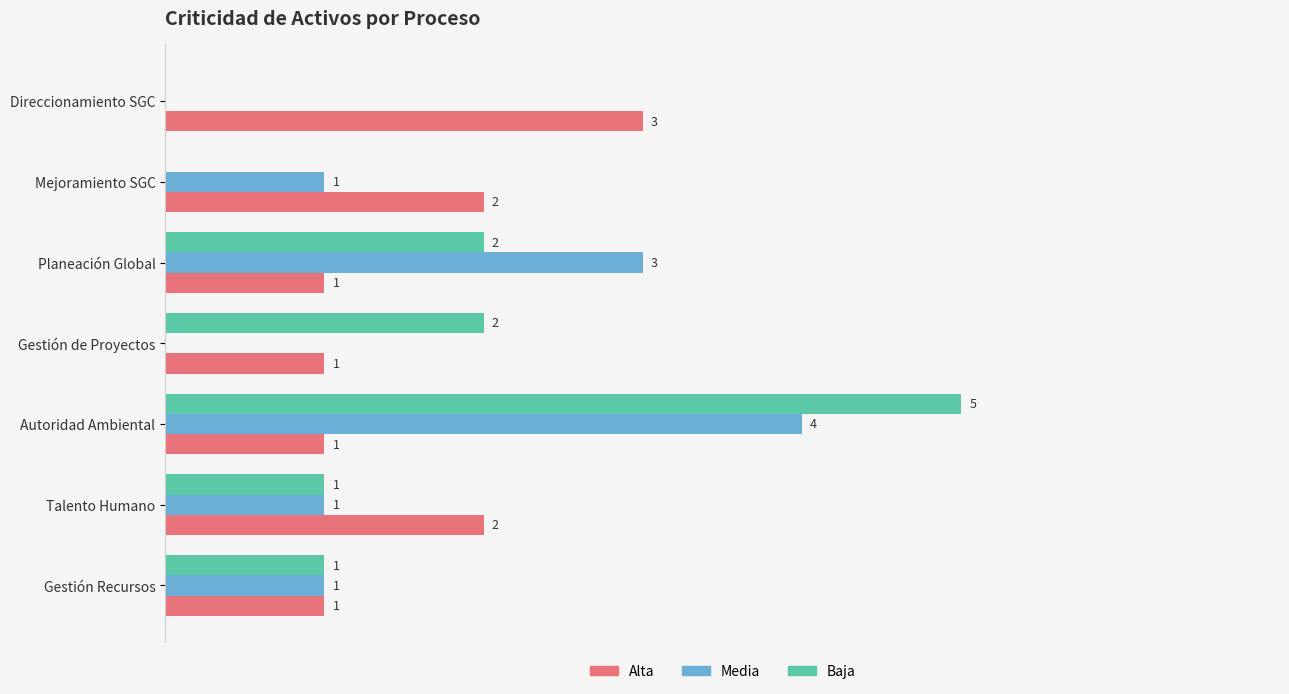

Which label corresponds to the largest value in the chart?

Autoridad Ambiental